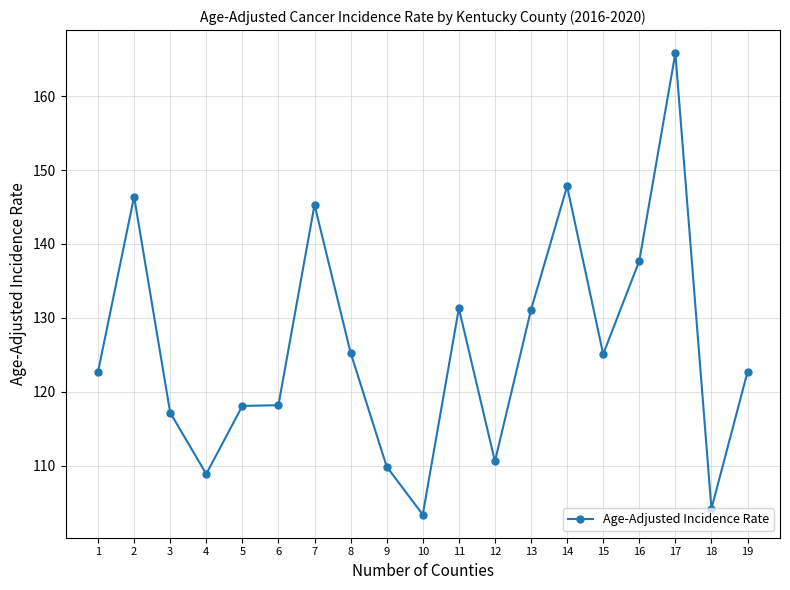

What is the change in value from 4 to 10?

-5.5